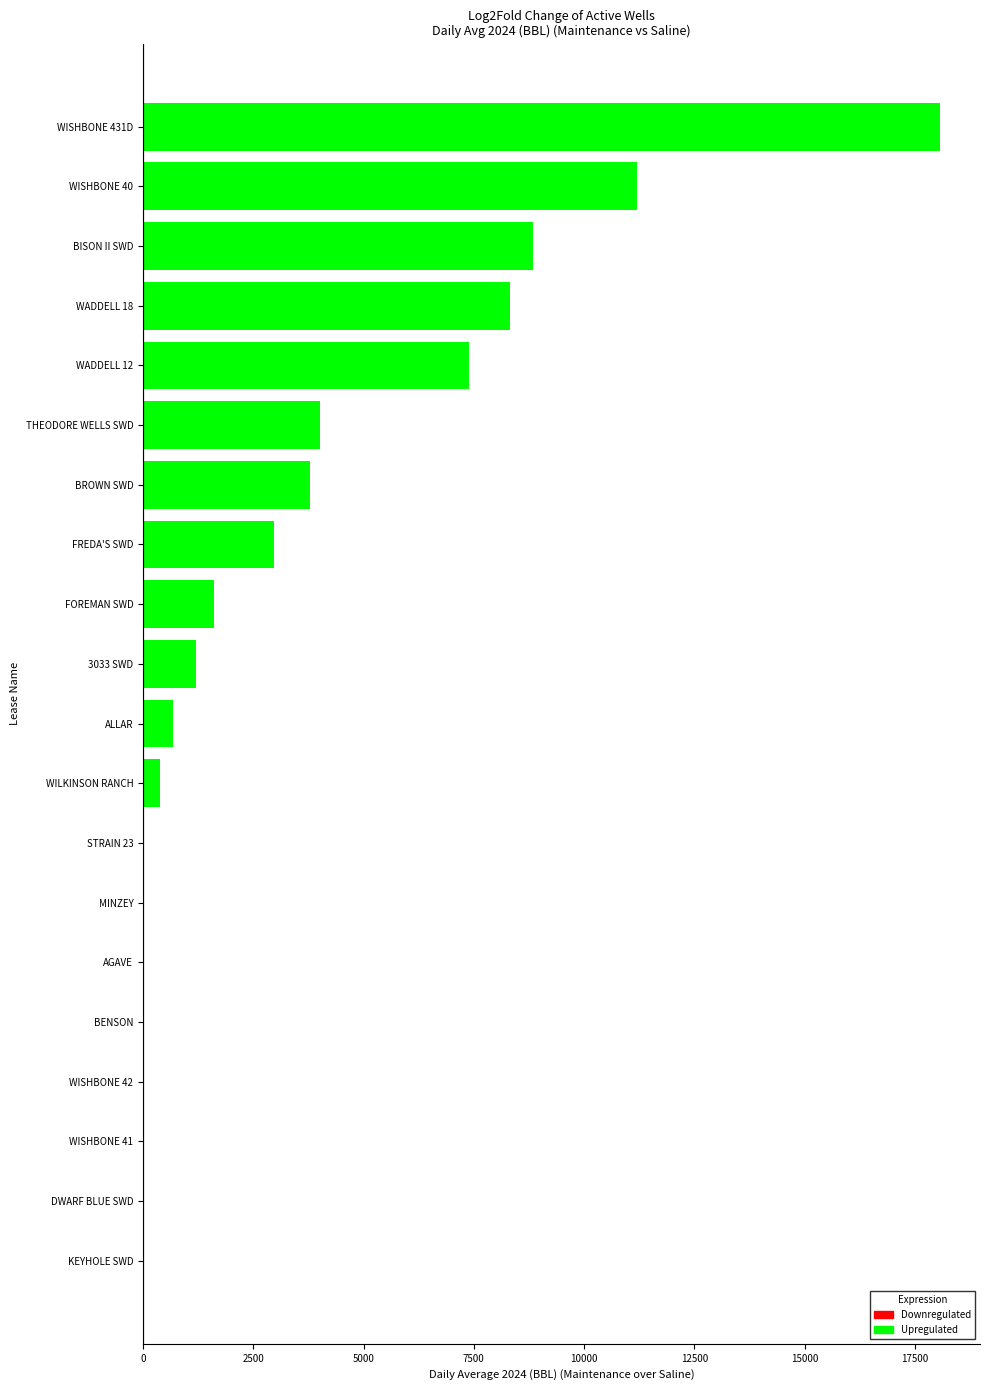

Which category has the highest value across all series?

WISHBONE 431D